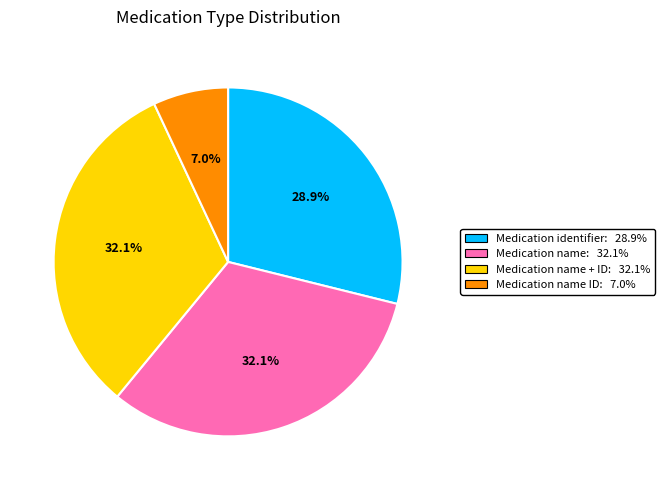

Is there any slice that represents more than half of the pie?

No